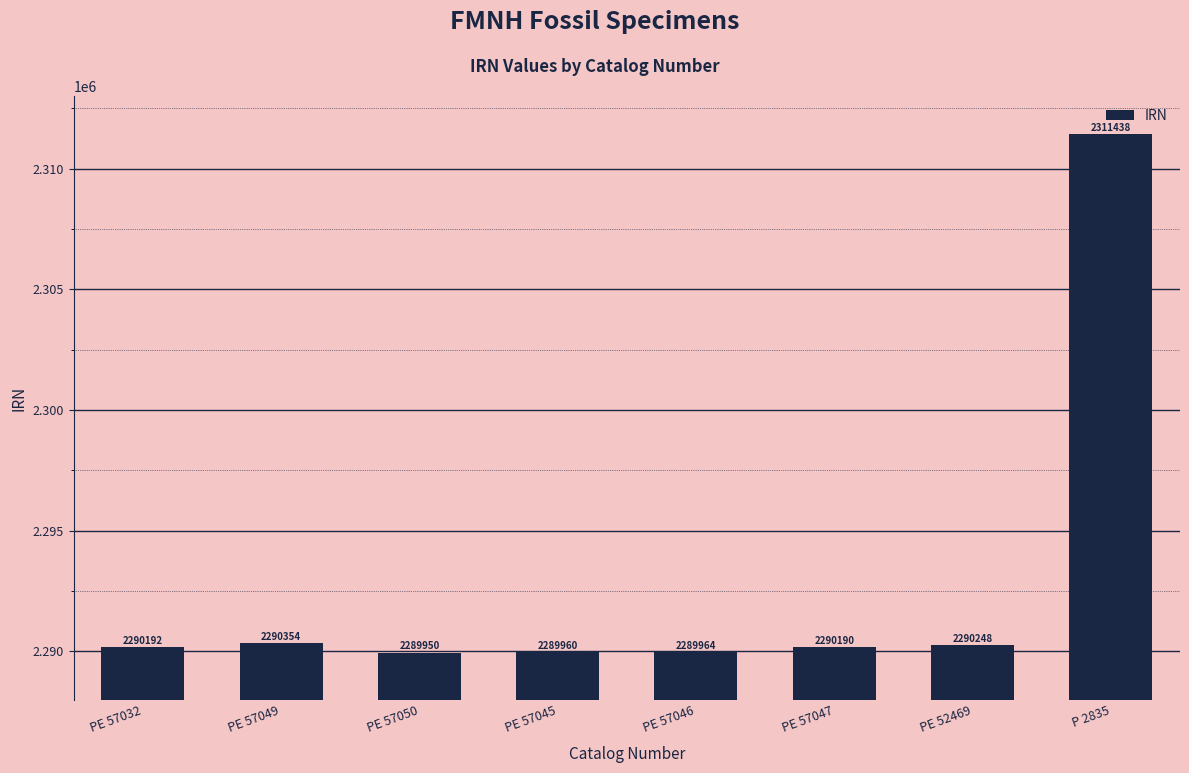

What is the approximate value at PE 57049?

2290354